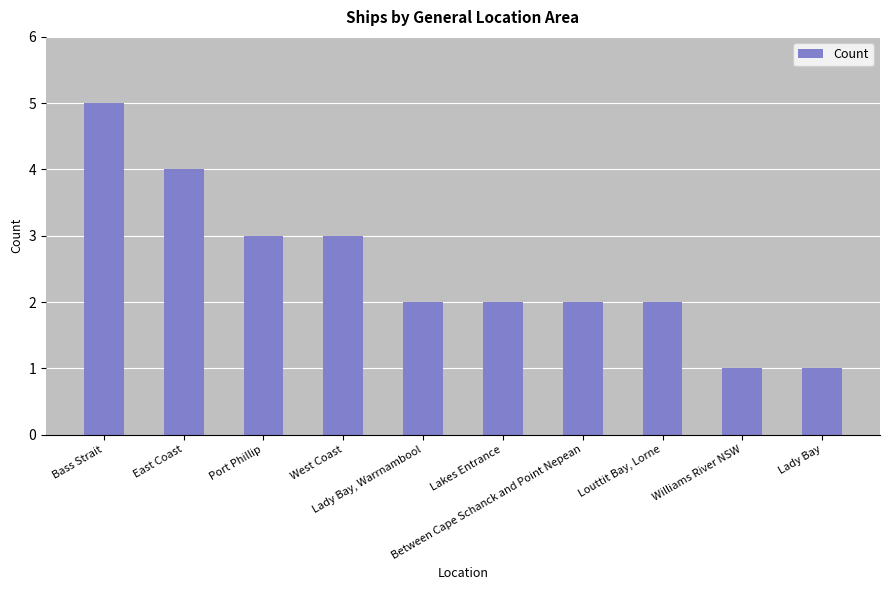

What is the smallest value displayed?

1